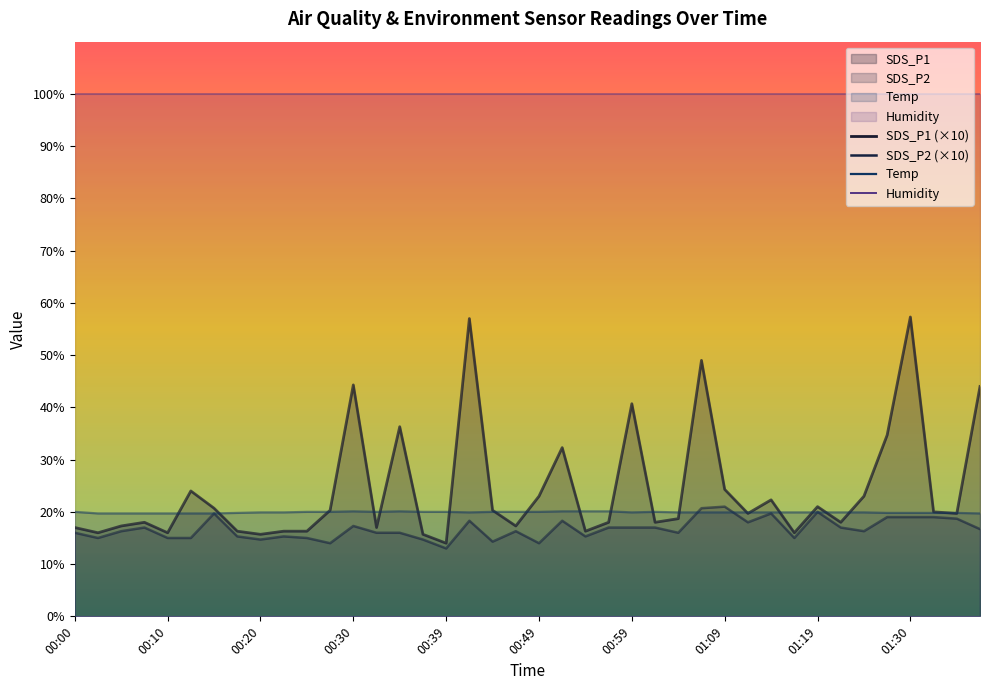

Does the chart display data point markers on the line(s)?

No